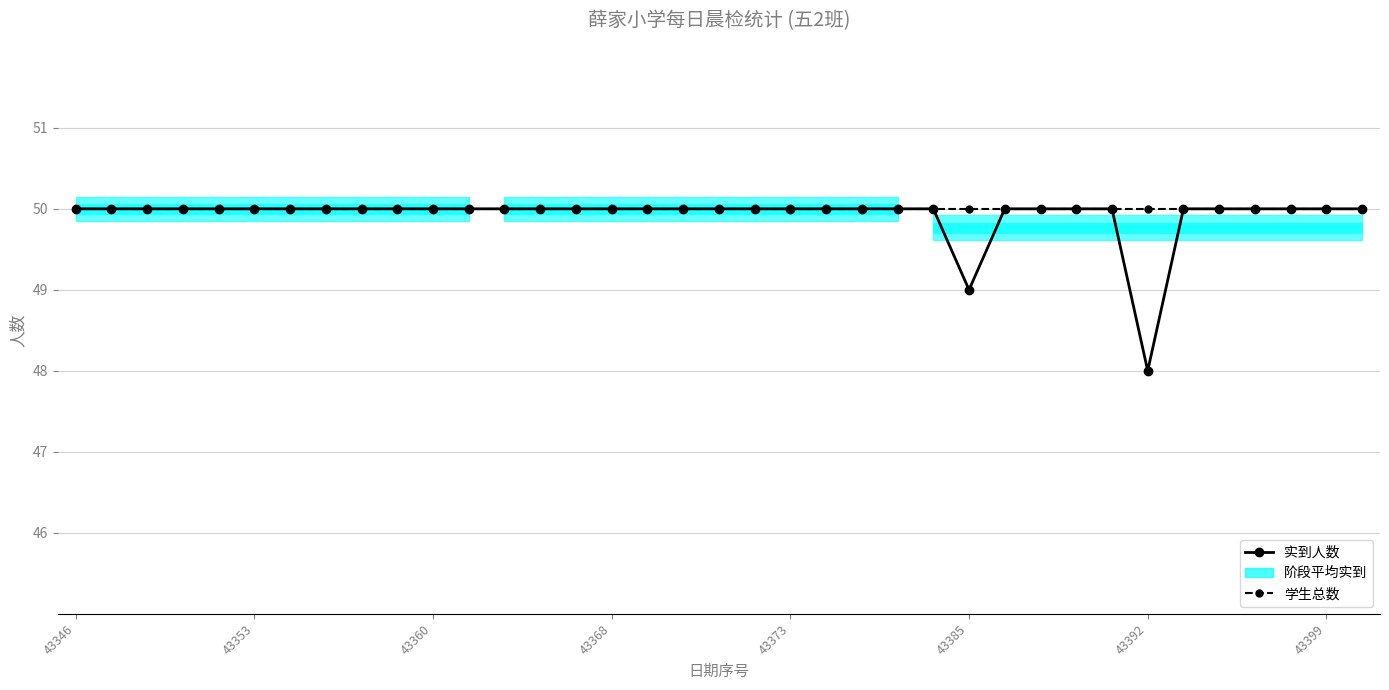

What is the value of the 学生总数 point at the 13th from the left?

50